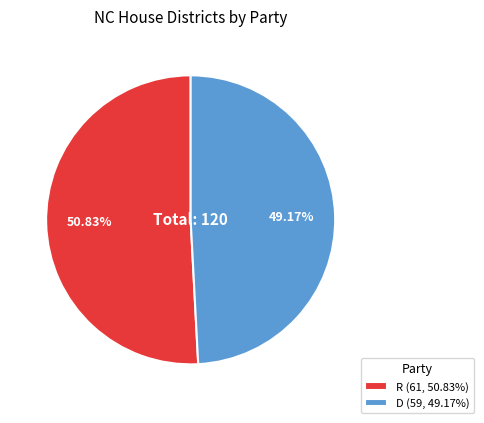

Which category accounts for the majority?

R